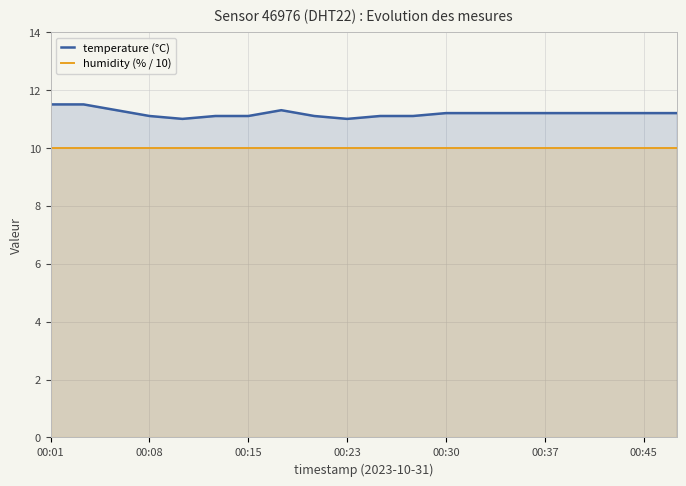

The value of humidity (% / 10) at 00:45 is 10.0. True or false?

True